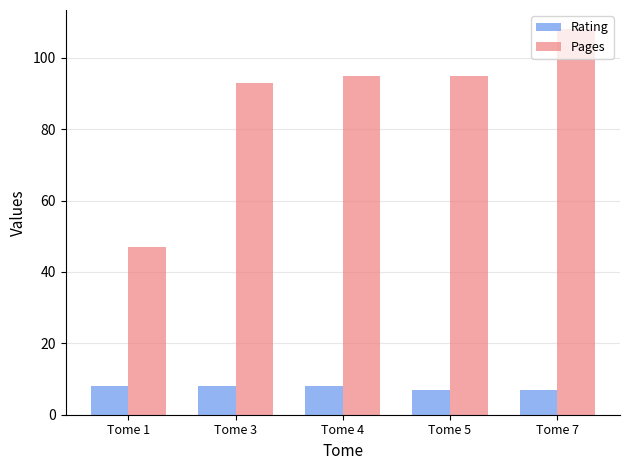

What is the difference between the highest and lowest values at Tome 4?

87